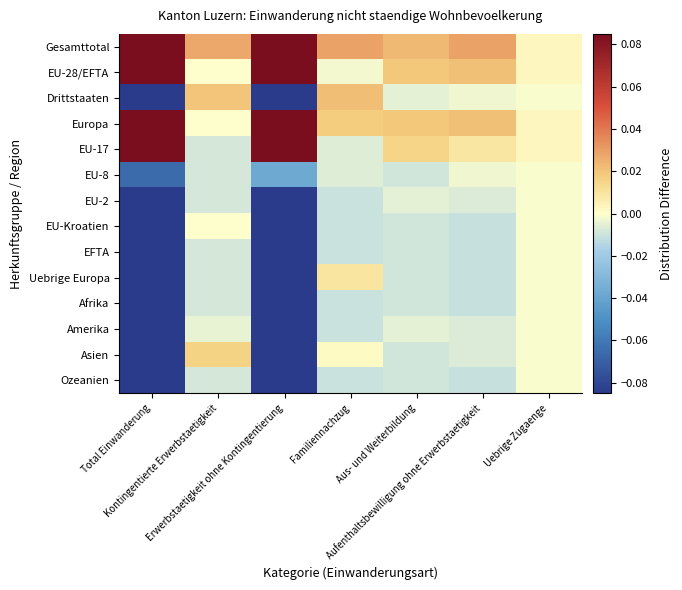

How many series are shown in this chart?

14